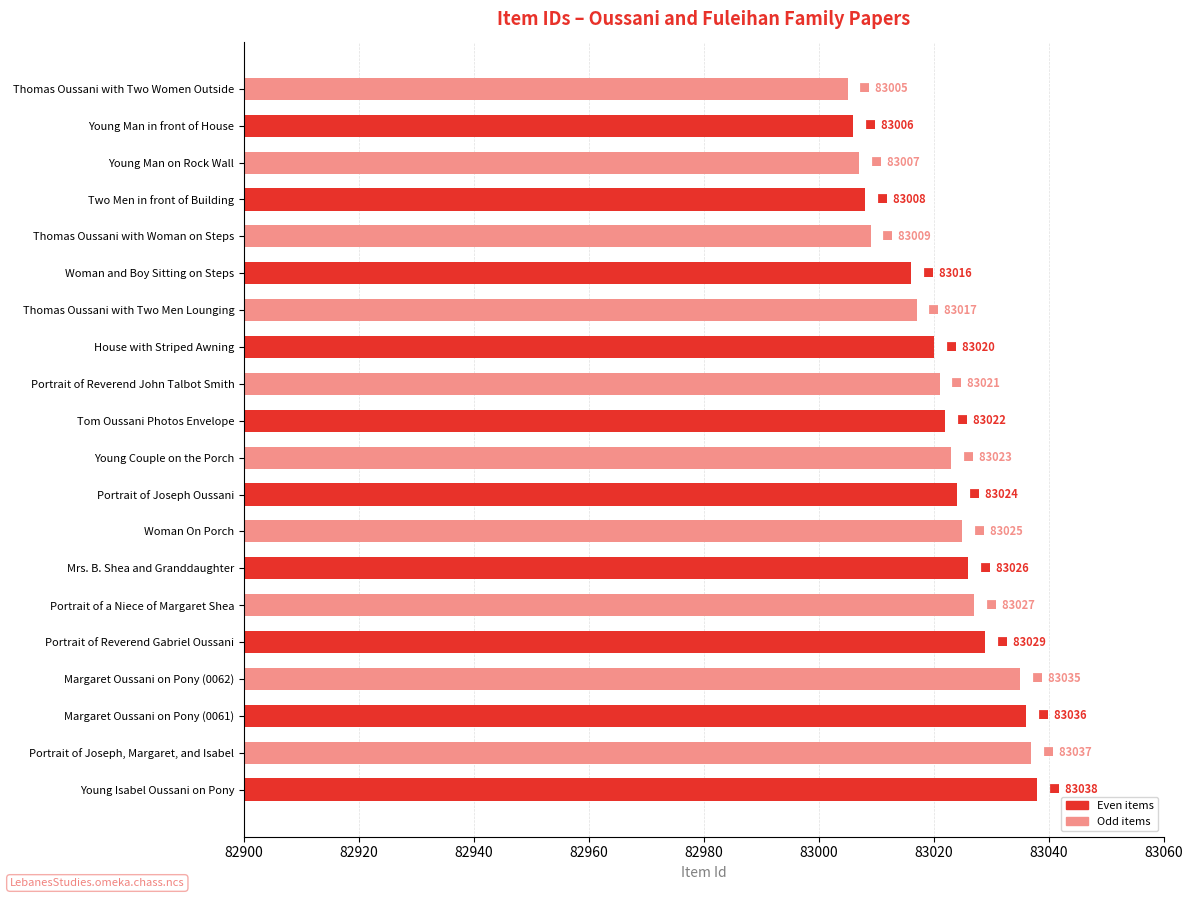

True or false: the data shows 46326 at Thomas Oussani with Woman on Steps.

False